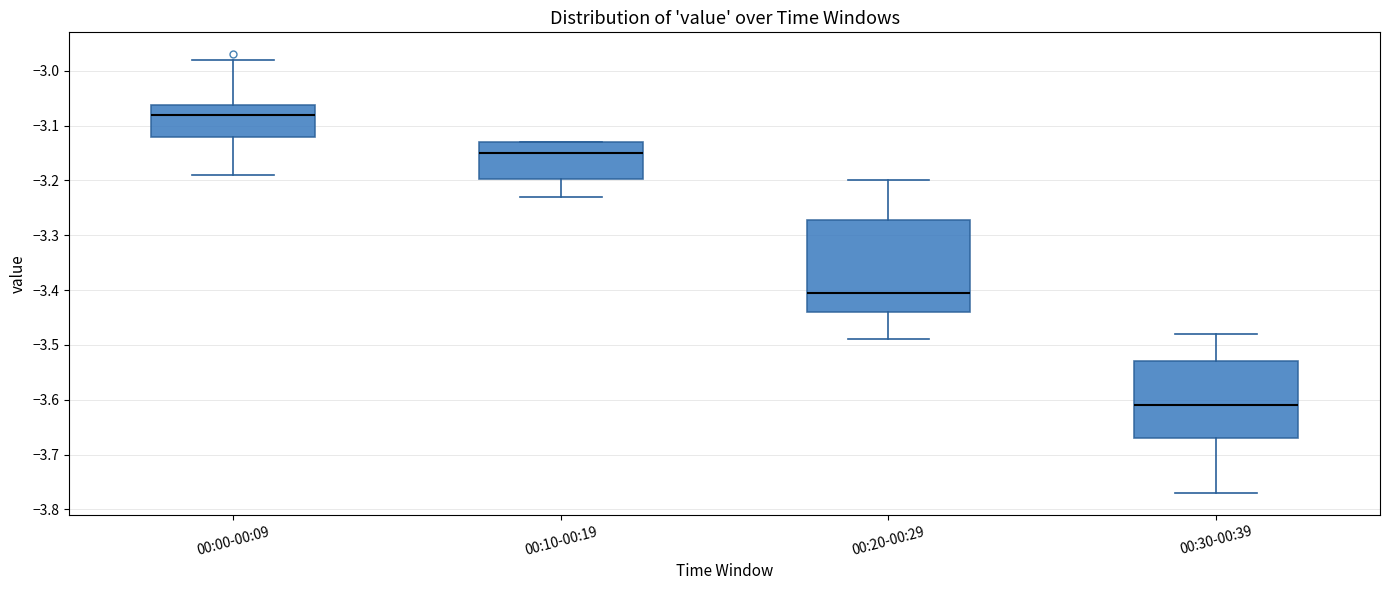

Which box's median line is the lowest?

00:30-00:39